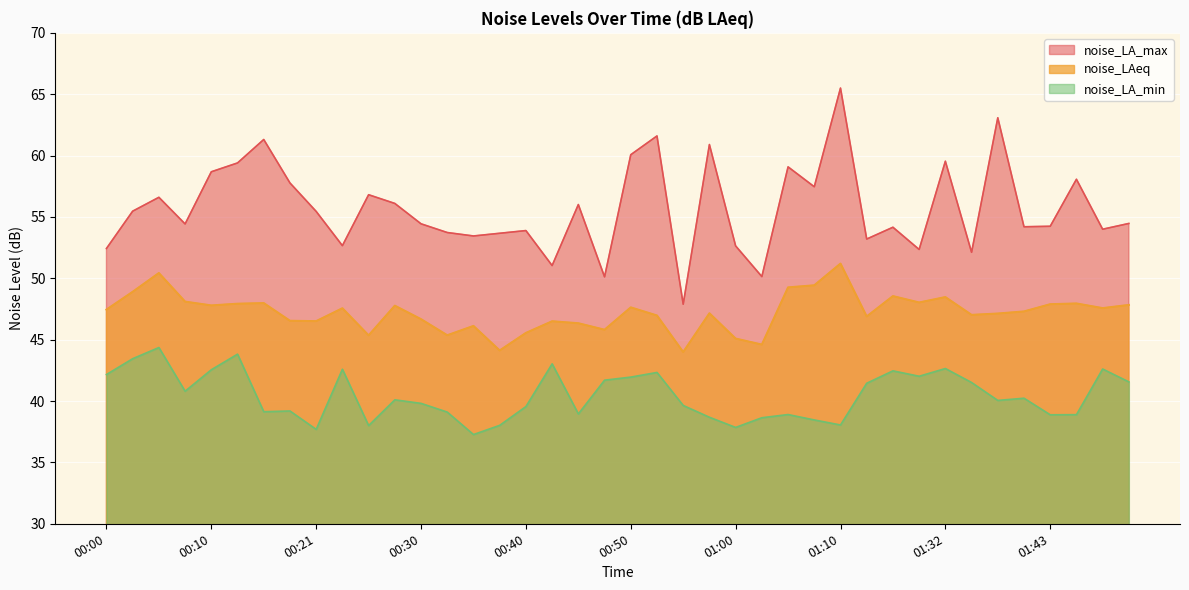

Which category has the lowest value across all series?

00:35